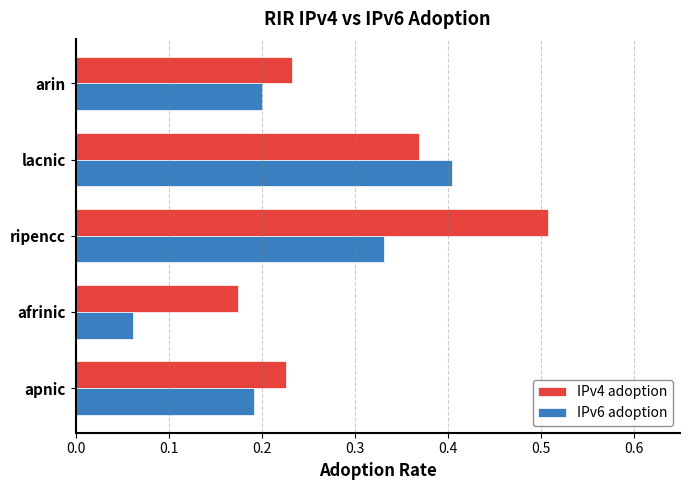

At which label does IPv4 adoption reach its peak?

ripencc